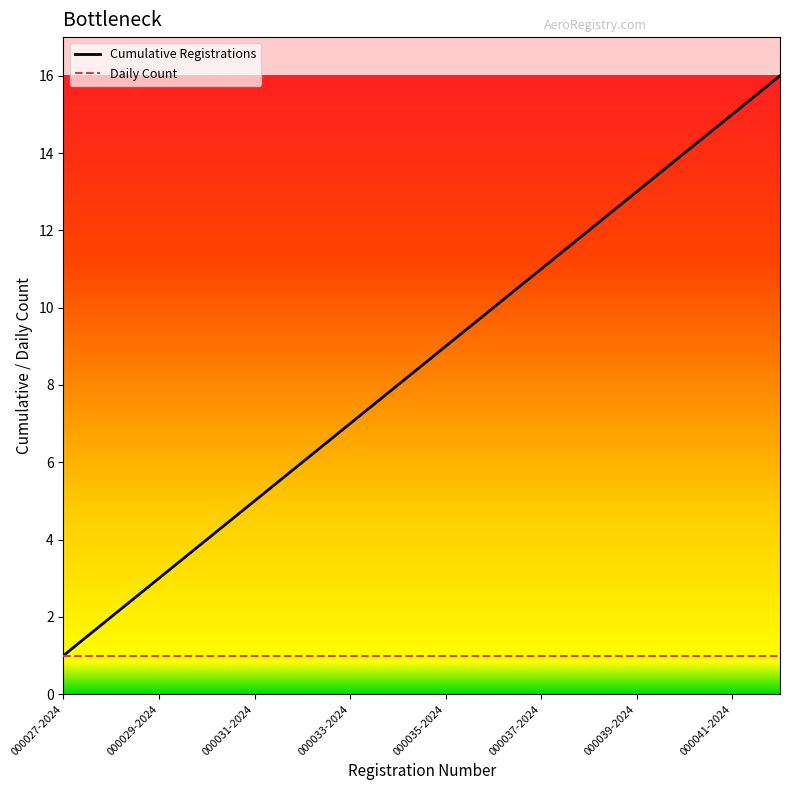

Which series has the largest range (max minus min)?

Cumulative Registrations